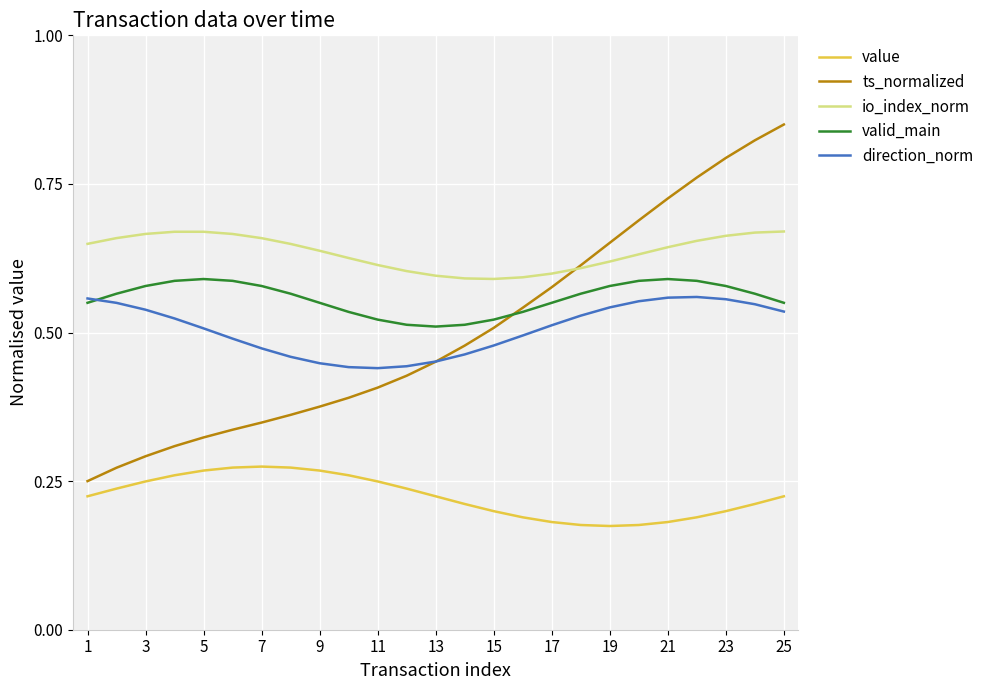

True or false: valid_main and value intersect in this chart.

False